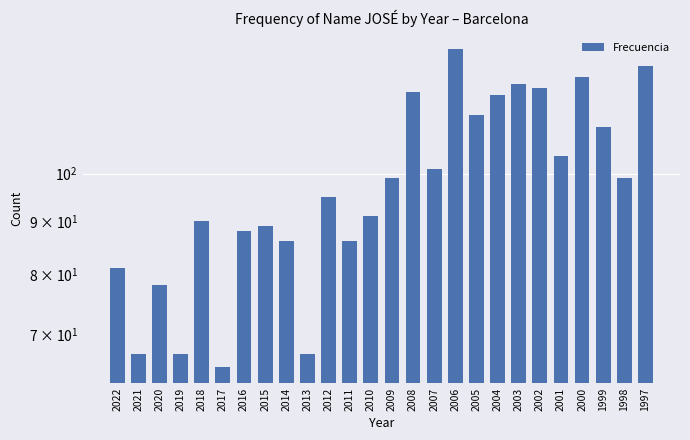

What is the average value?

98